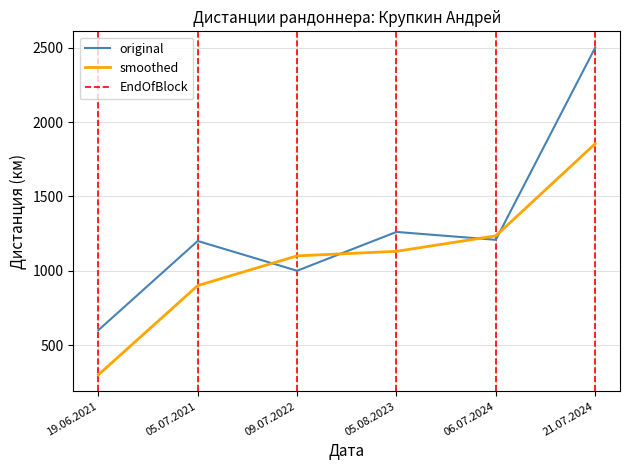

What is the difference between the values at 05.07.2021 and 05.08.2023?

61